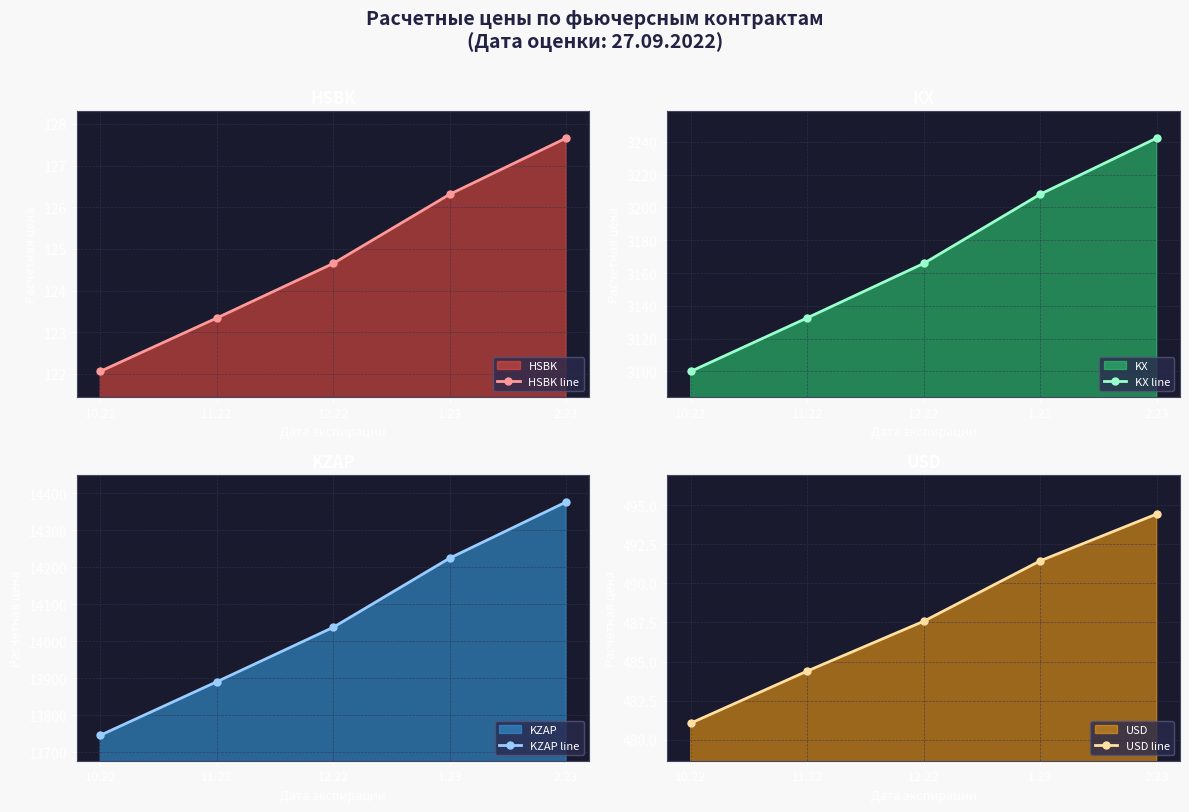

What are all the series names shown in the legend?

HSBK line, KX line, KZAP line, USD line